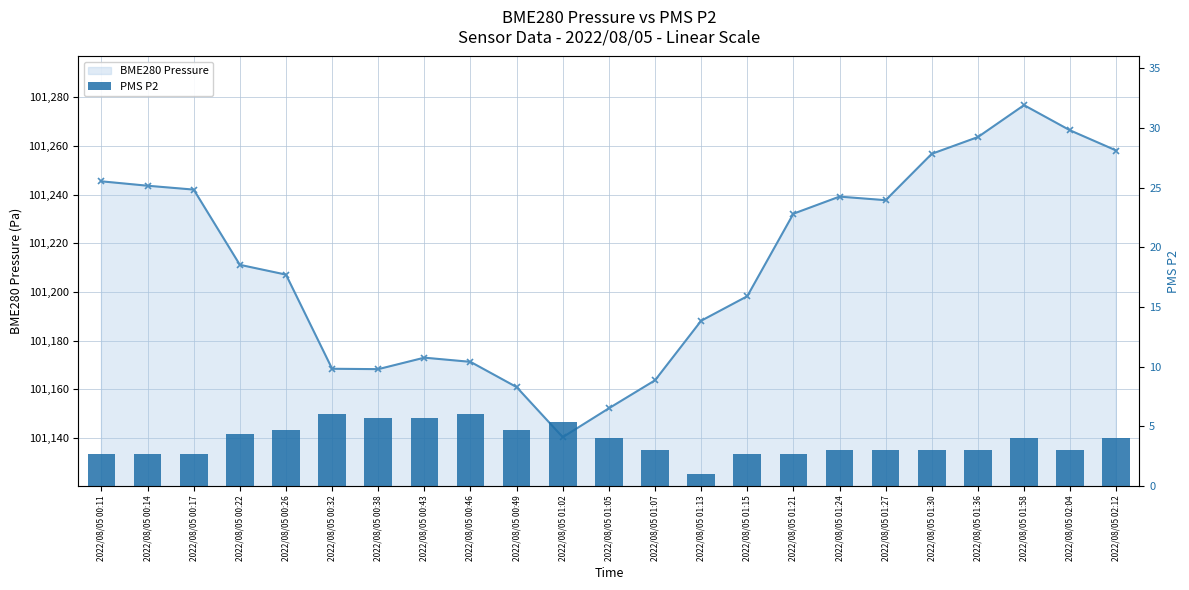

How many categories are shown in the chart?

23